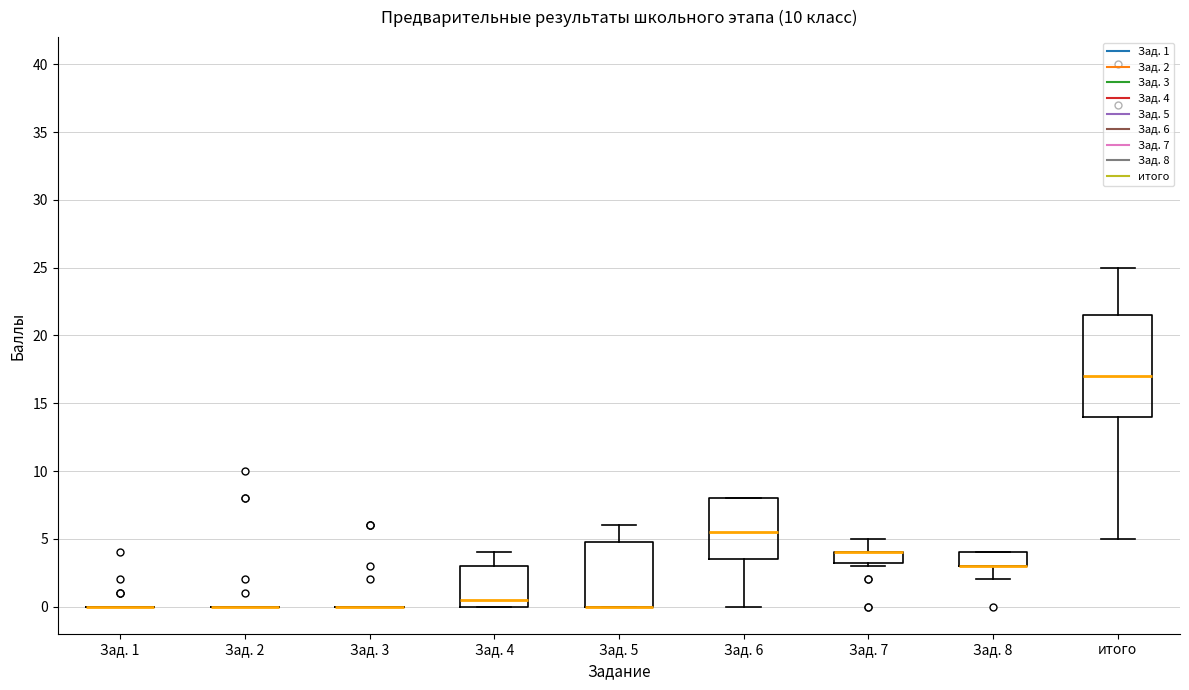

Reading left to right, read every box against the y-axis: the position of its median line, the range the box covers, and the ends of its whiskers. The values are not printed on the chart, so give them approximately, as read against the axis.

Зад. 1: box collapsed to a line at 0.0, whiskers 0.0 to 0.0
Зад. 2: box collapsed to a line at 0.0, whiskers 0.0 to 0.0
Зад. 3: box collapsed to a line at 0.0, whiskers 0.0 to 0.0
Зад. 4: median 0.5, box 0.0 to 3.0, whiskers 0.0 to 4.0
Зад. 5: median 0.0 (drawn on the box's lower edge), box 0.0 to 5.0, whiskers 0.0 to 6.0
Зад. 6: median 5.5, box 3.5 to 8.0, whiskers 0.0 to 8.0
Зад. 7: median 4.0 (drawn on the box's upper edge), box 3.5 to 4.0, whiskers 3.0 to 5.0
Зад. 8: median 3.0 (drawn on the box's lower edge), box 3.0 to 4.0, whiskers 2.0 to 4.0
итого: median 17.0, box 14.0 to 21.5, whiskers 5.0 to 25.0